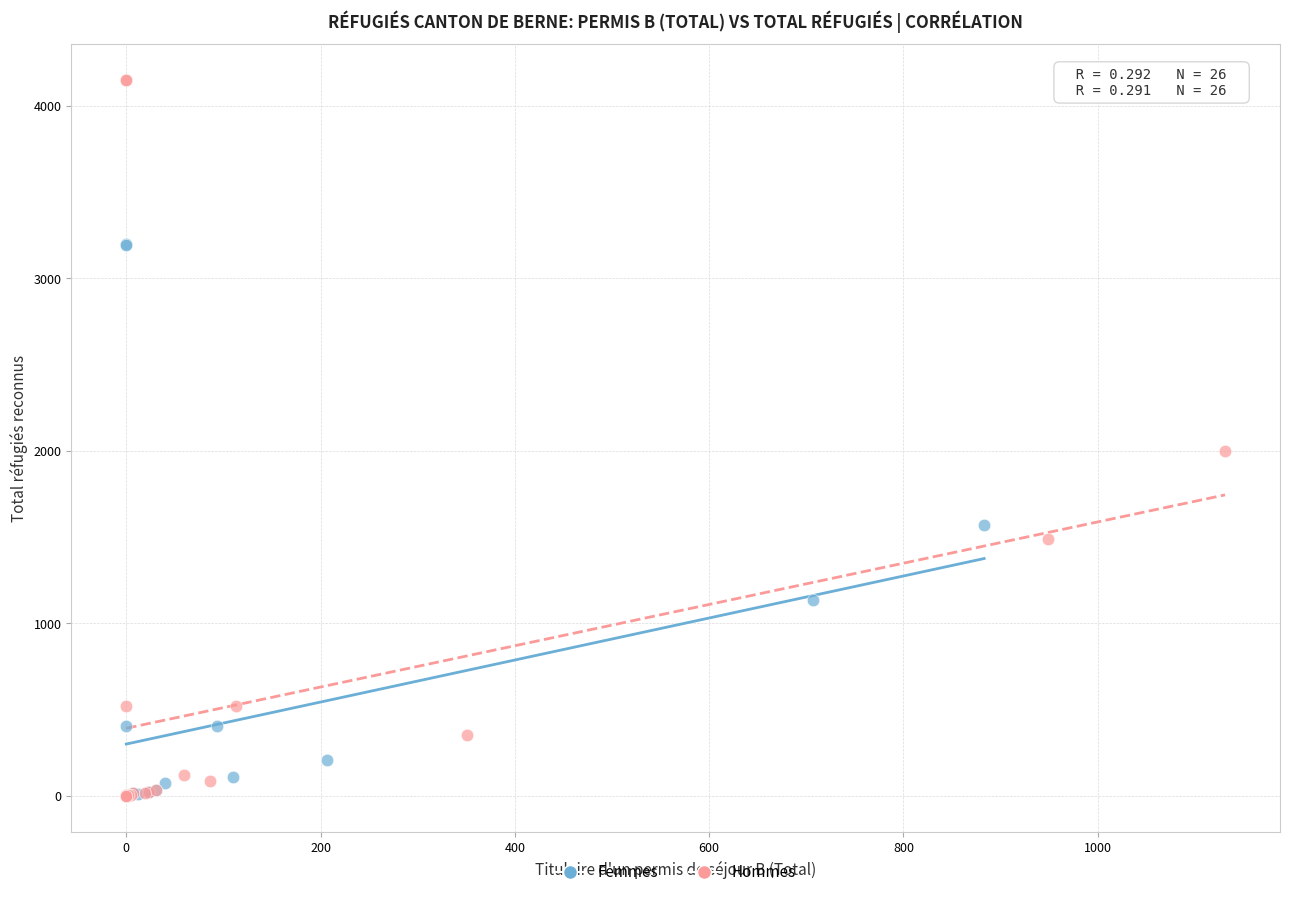

Which series contains the highest Y value?

Hommes